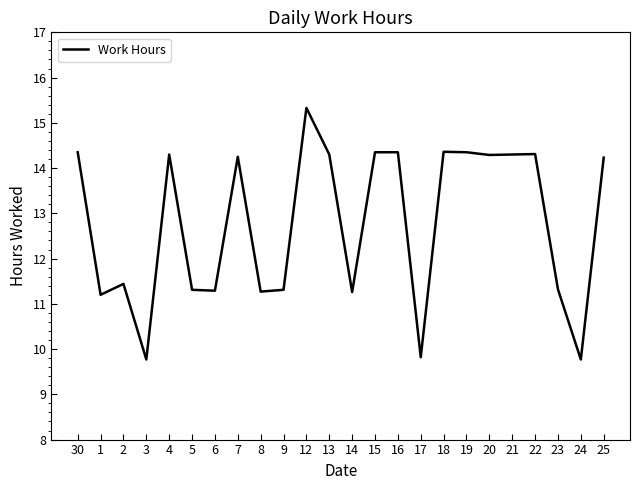

What position from the left is 14?

13